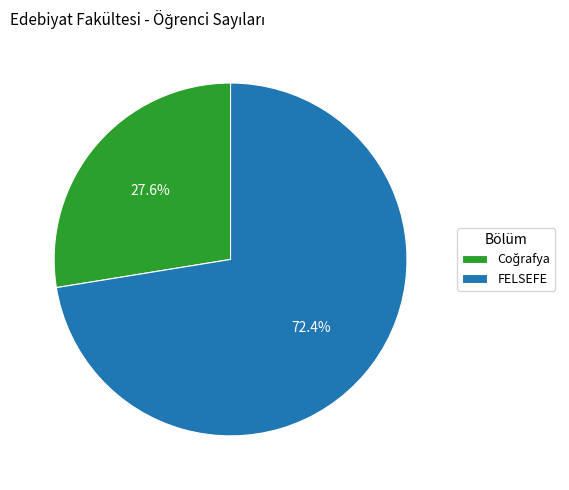

To the nearest percent, what portion does FELSEFE represent?

72%